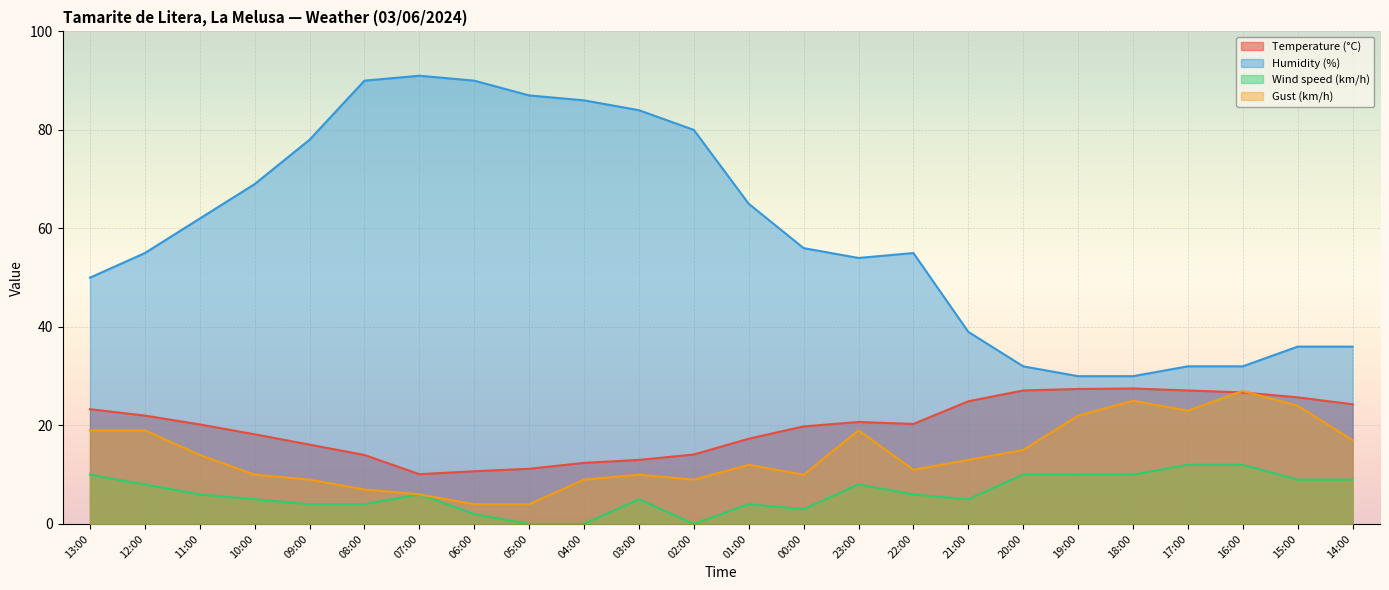

How many lines are shown in the chart?

4